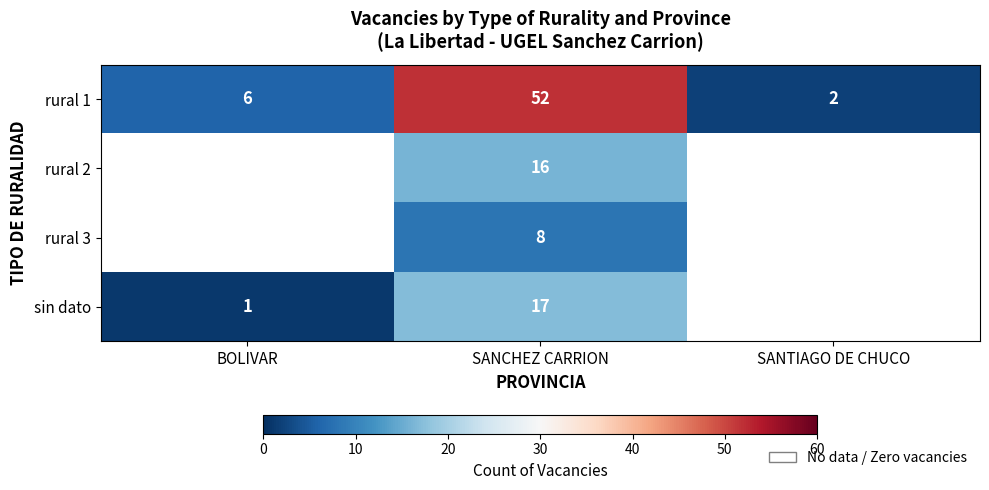

How many distinct data groups are displayed?

4